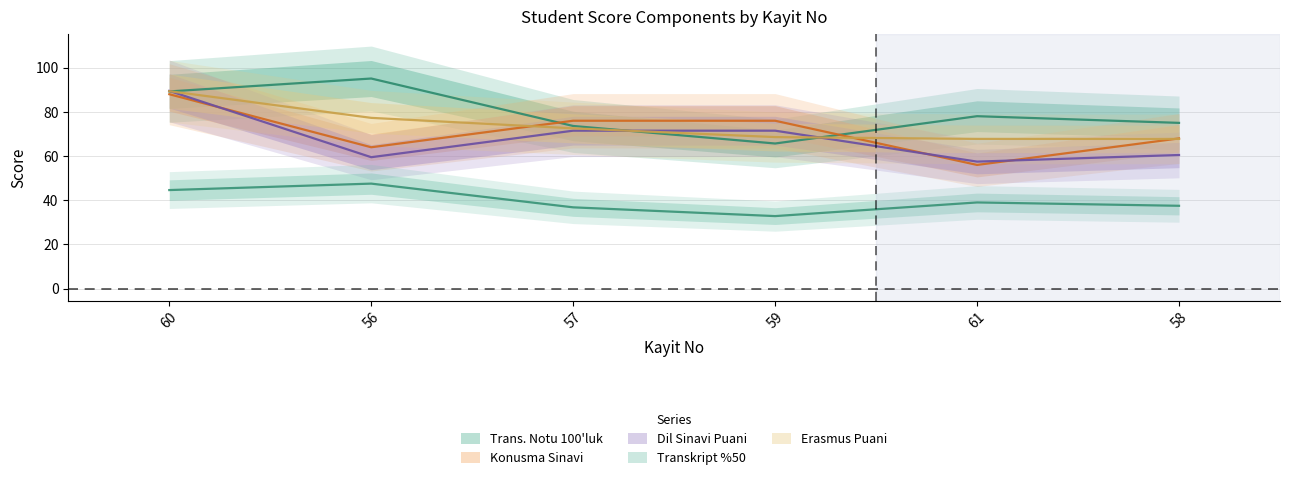

After their last crossing, which series has the higher values: Dil Sinavi Puani or Konusma Sinavi?

Konusma Sinavi